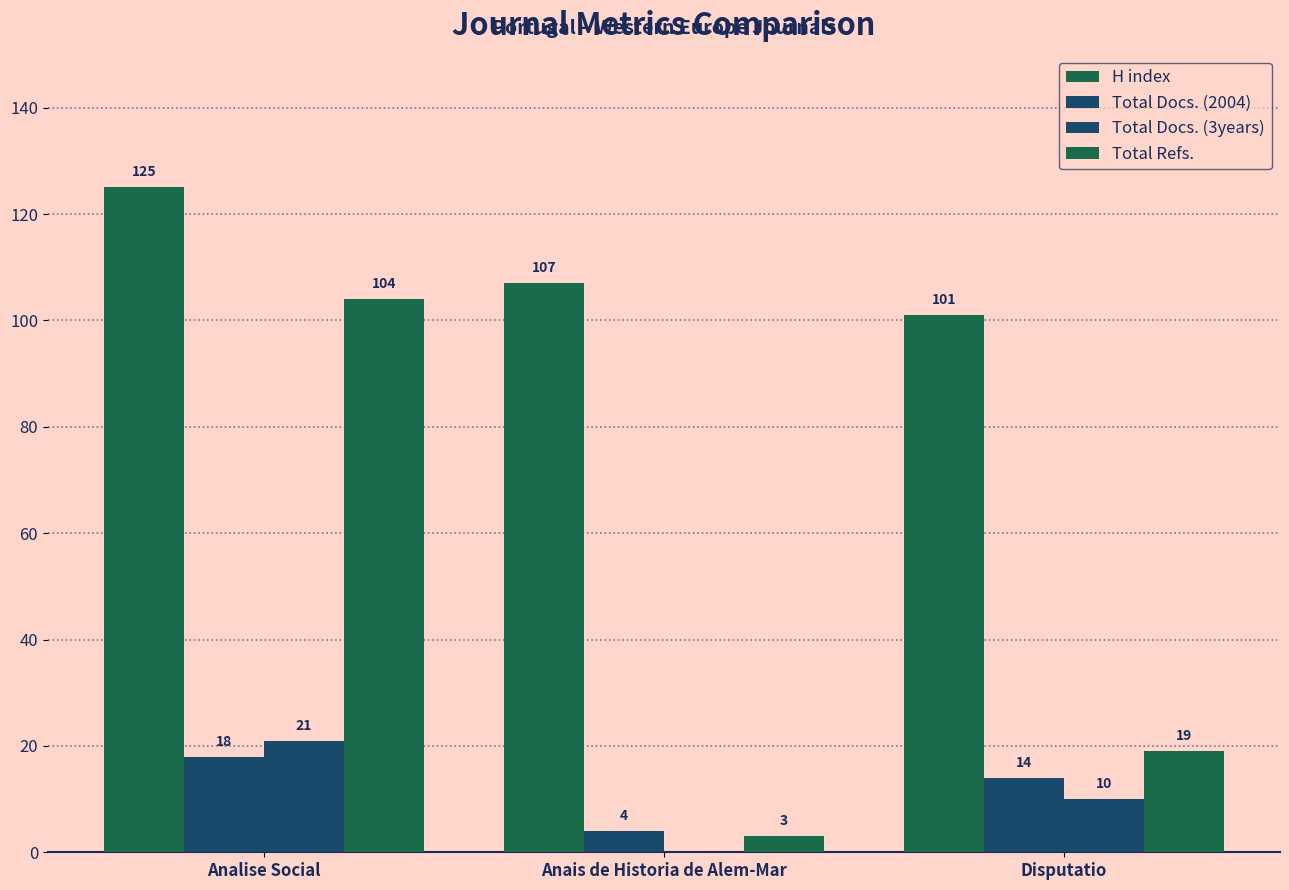

What is the approximate value of Total Refs. at Analise Social?

104